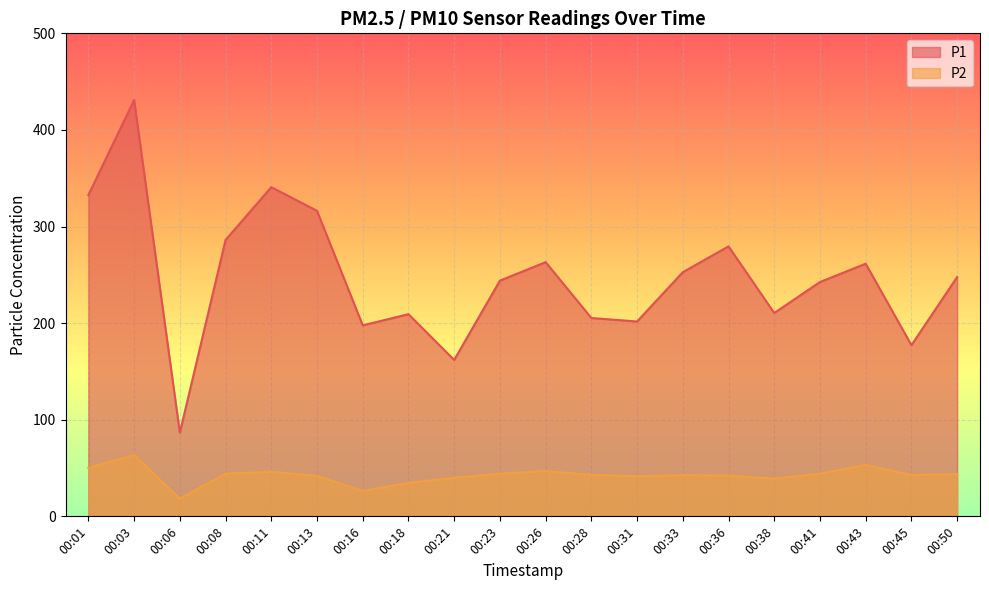

What is the difference between the maximum and minimum values in the P1 series?

344.3